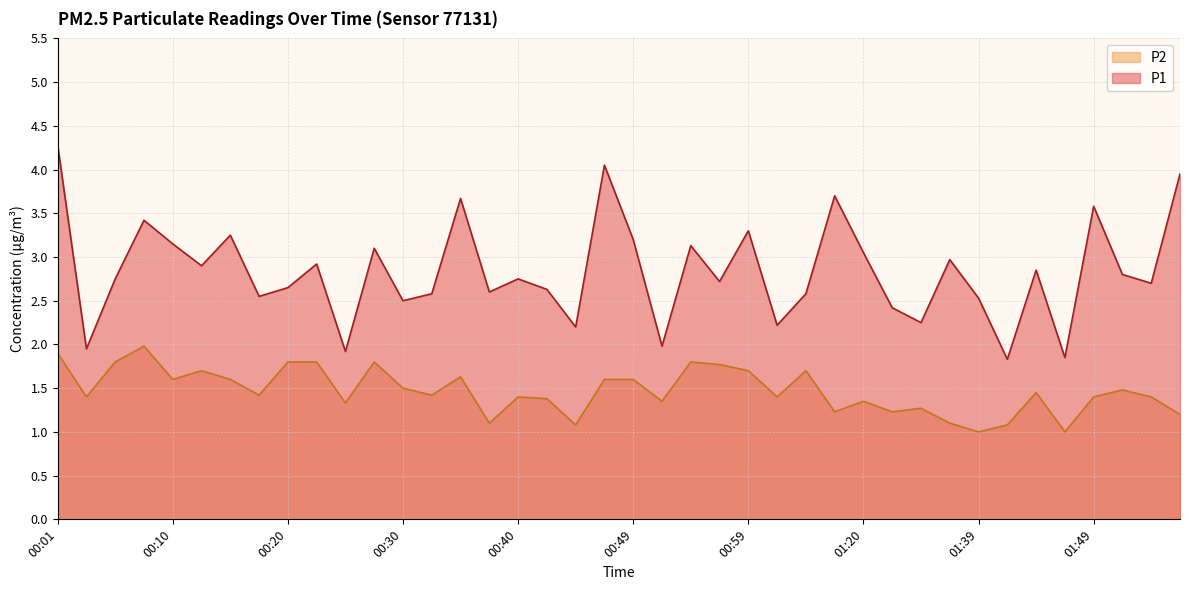

At which category does the chart reach its peak across all series?

00:01